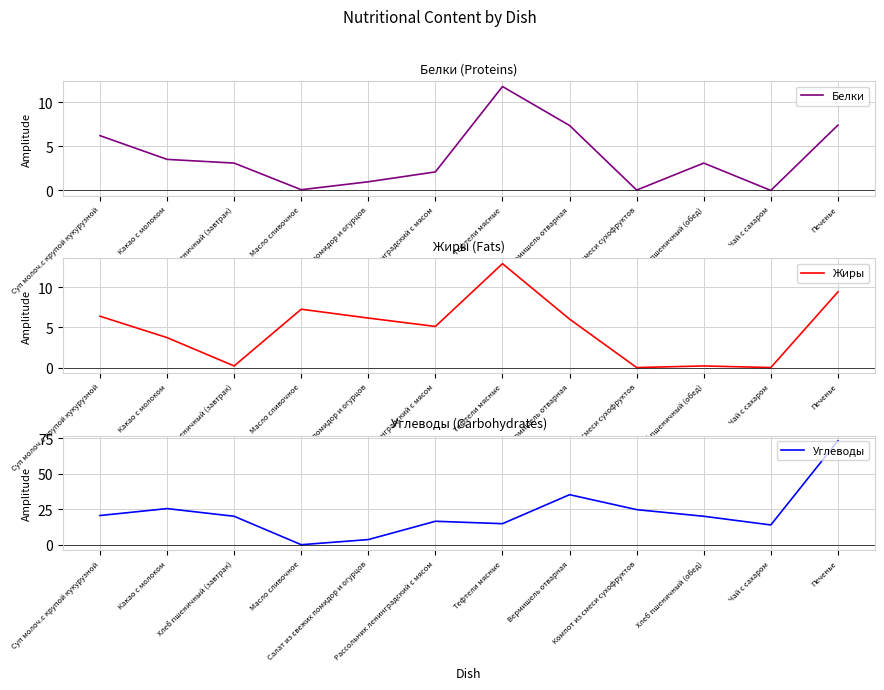

True or false: Белки and Углеводы intersect in this chart.

False